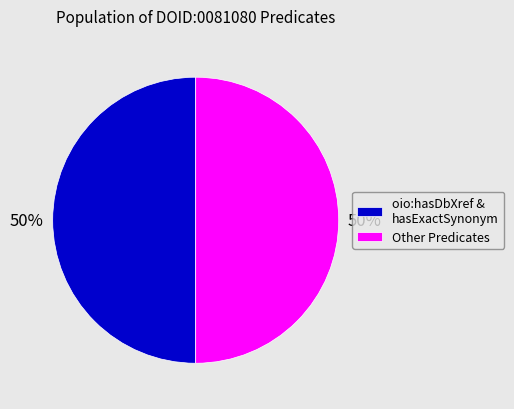

To the nearest percent, what portion does Other Predicates represent?

50%